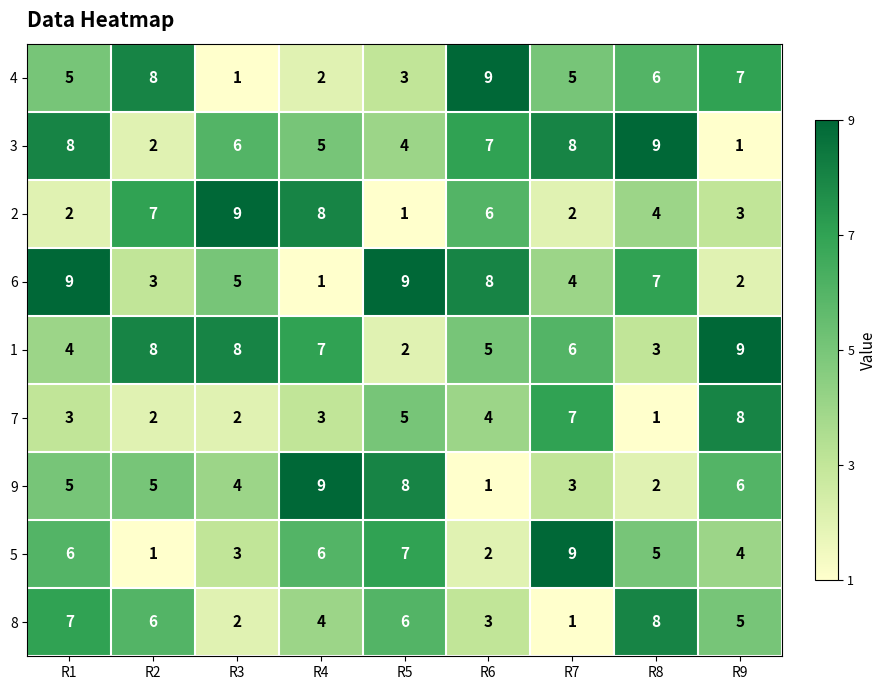

What is the spread (max minus min) of values at R3?

8